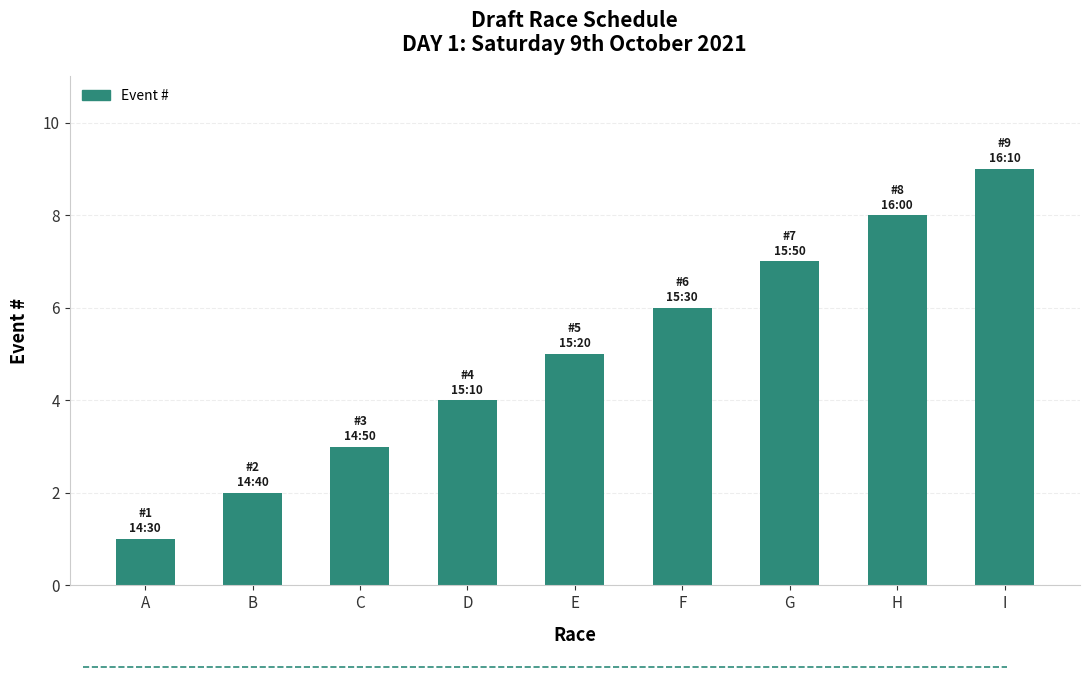

What is the sum of all values?

45